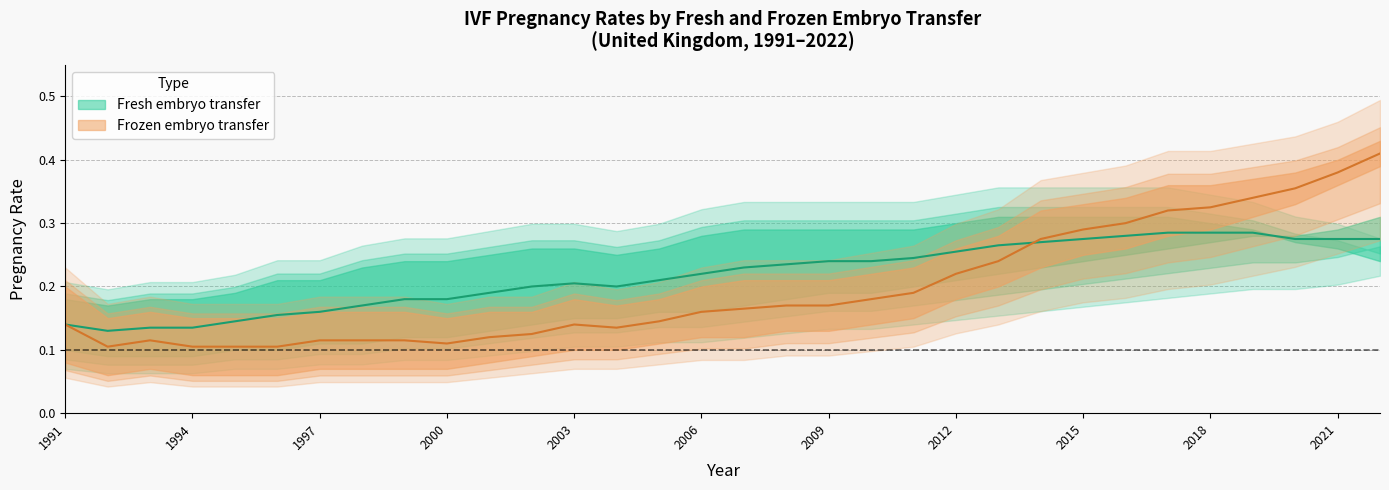

What is the highest value of the Fresh - Pregnancy rate per cycle series?

0.3